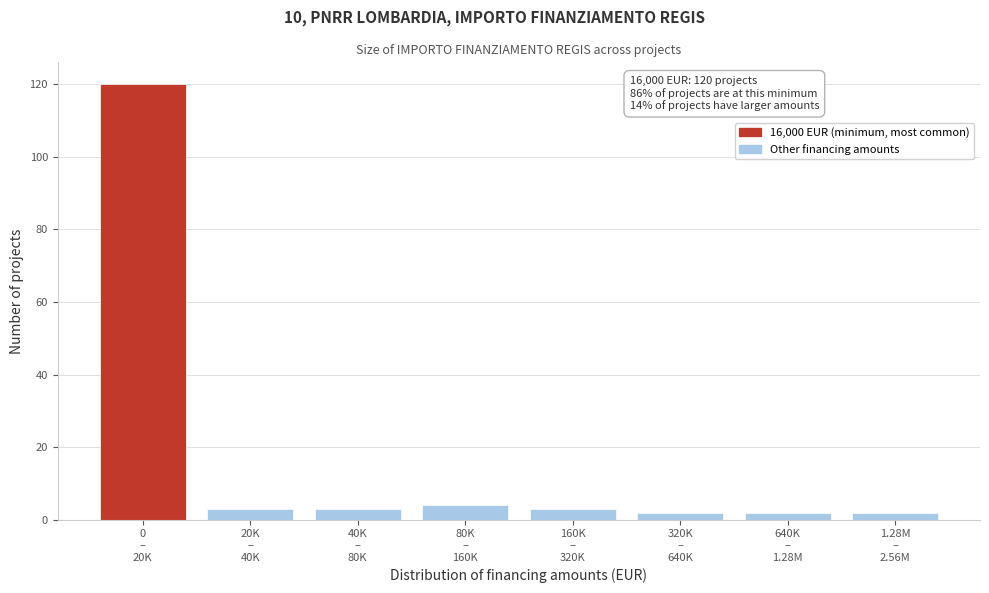

Reading right to left, transcribe all the data shown in this chart.

2	2	2	3	4	3	3	120